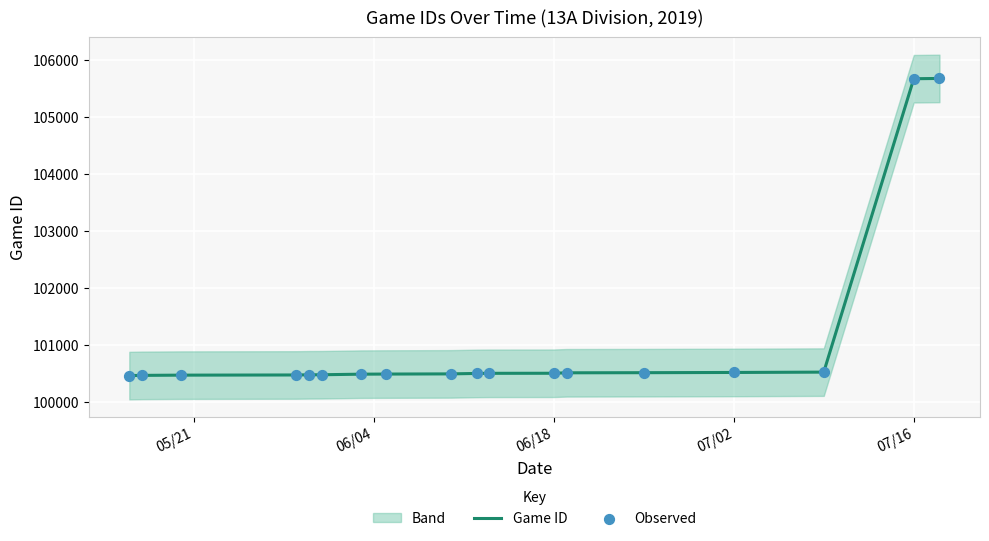

Which series has the largest total across all categories?

Game ID